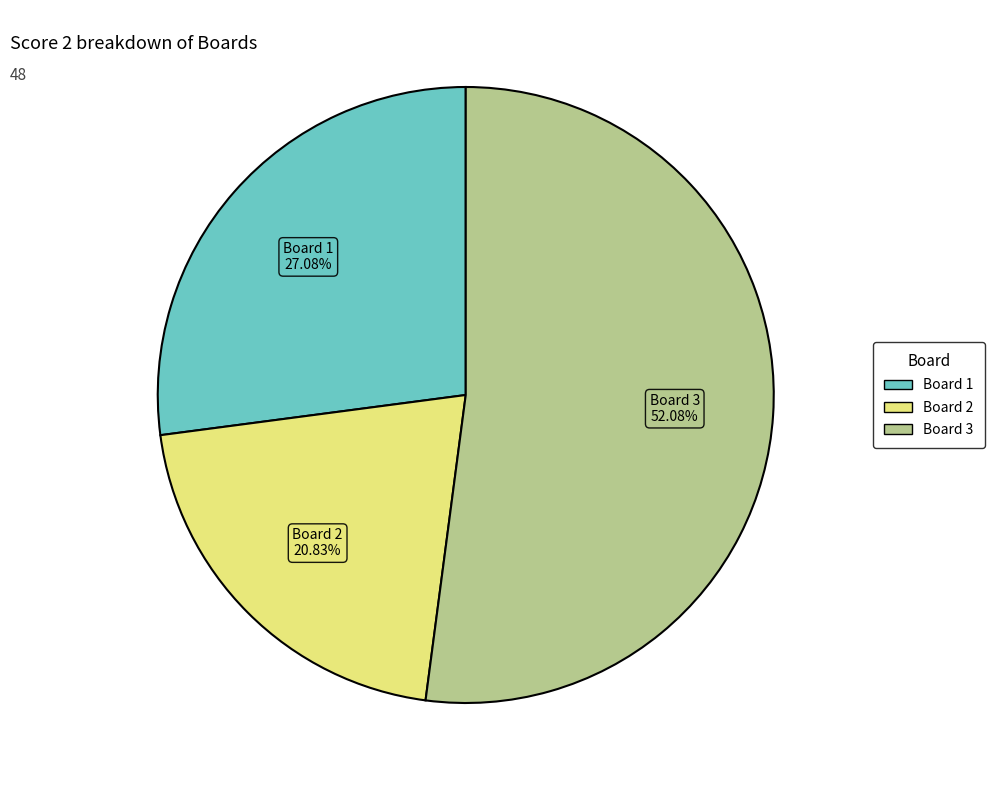

Approximately how many times larger is the value at Board 2 compared to Board 1?

0.8